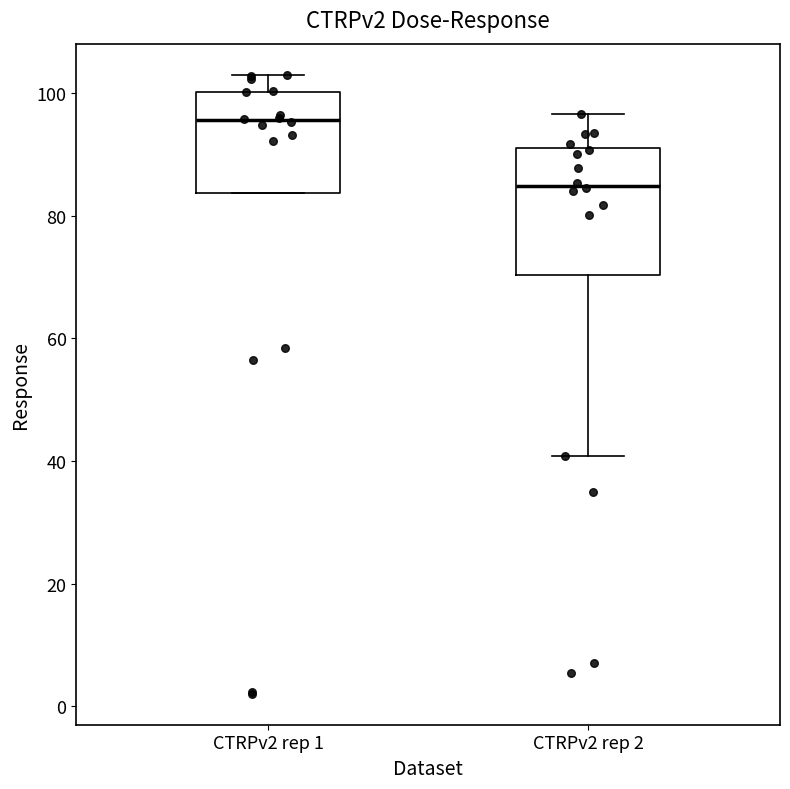

Which box has the lowest median line?

CTRPv2 rep 2